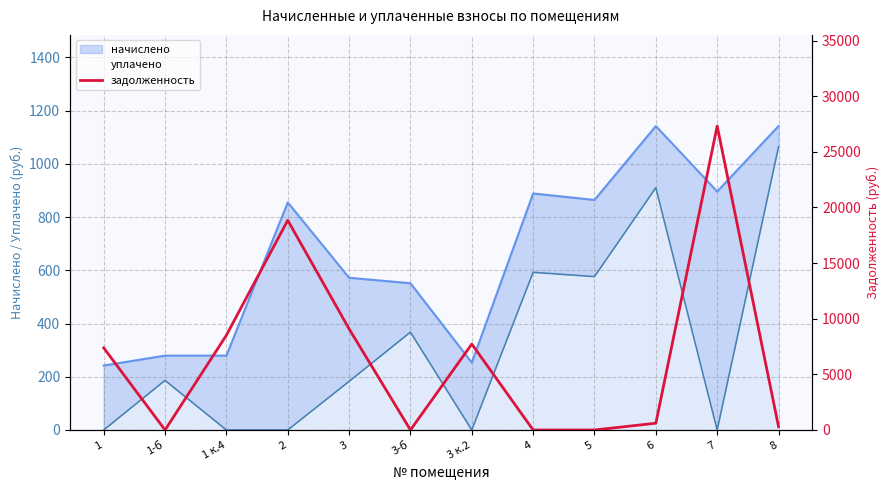

What value does the data have at 3 к.2?

7723.2